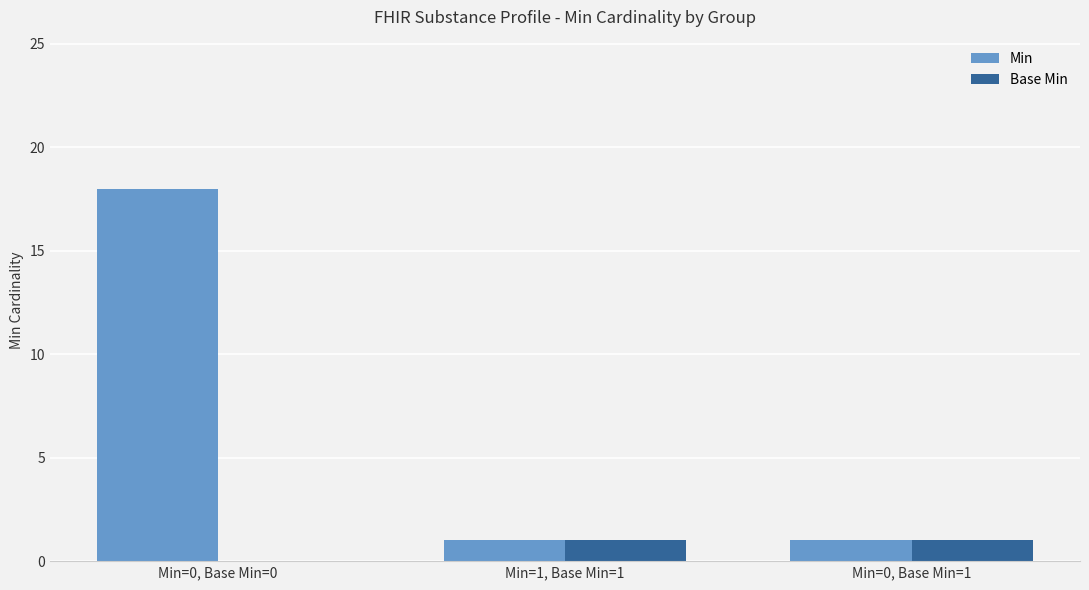

Is the value of Base Min at Min=0, Base Min=1 greater than the value of Min at Min=0, Base Min=0?

No